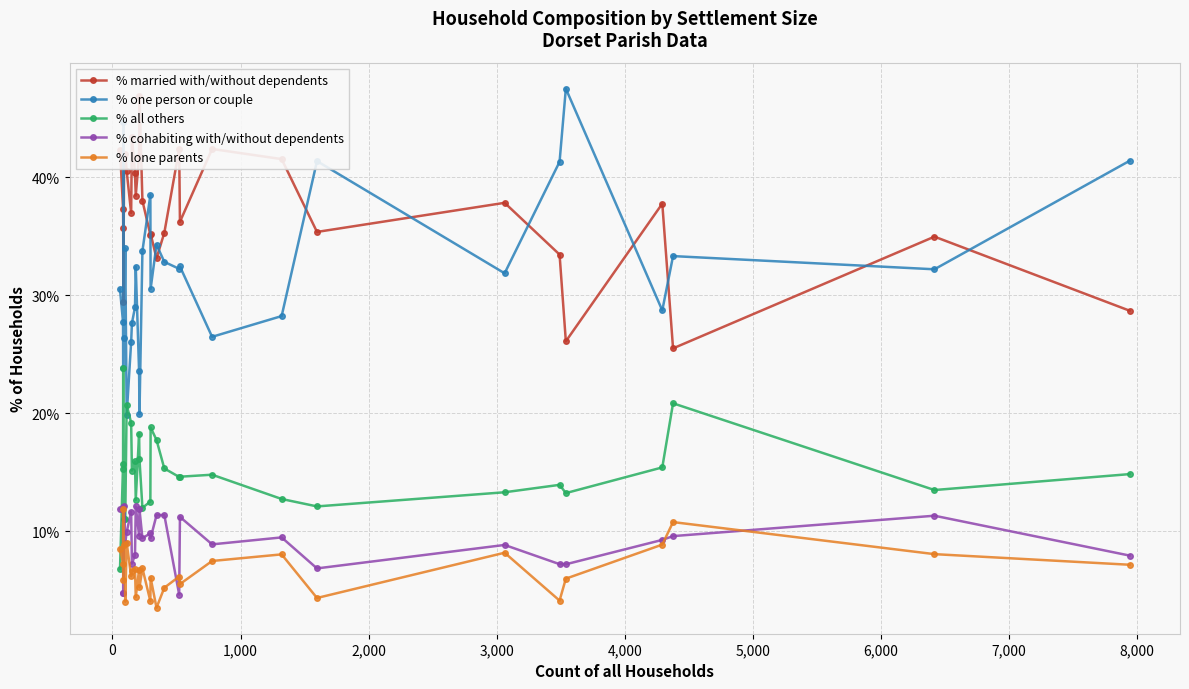

How many data points in % one person or couple are above 32?

15